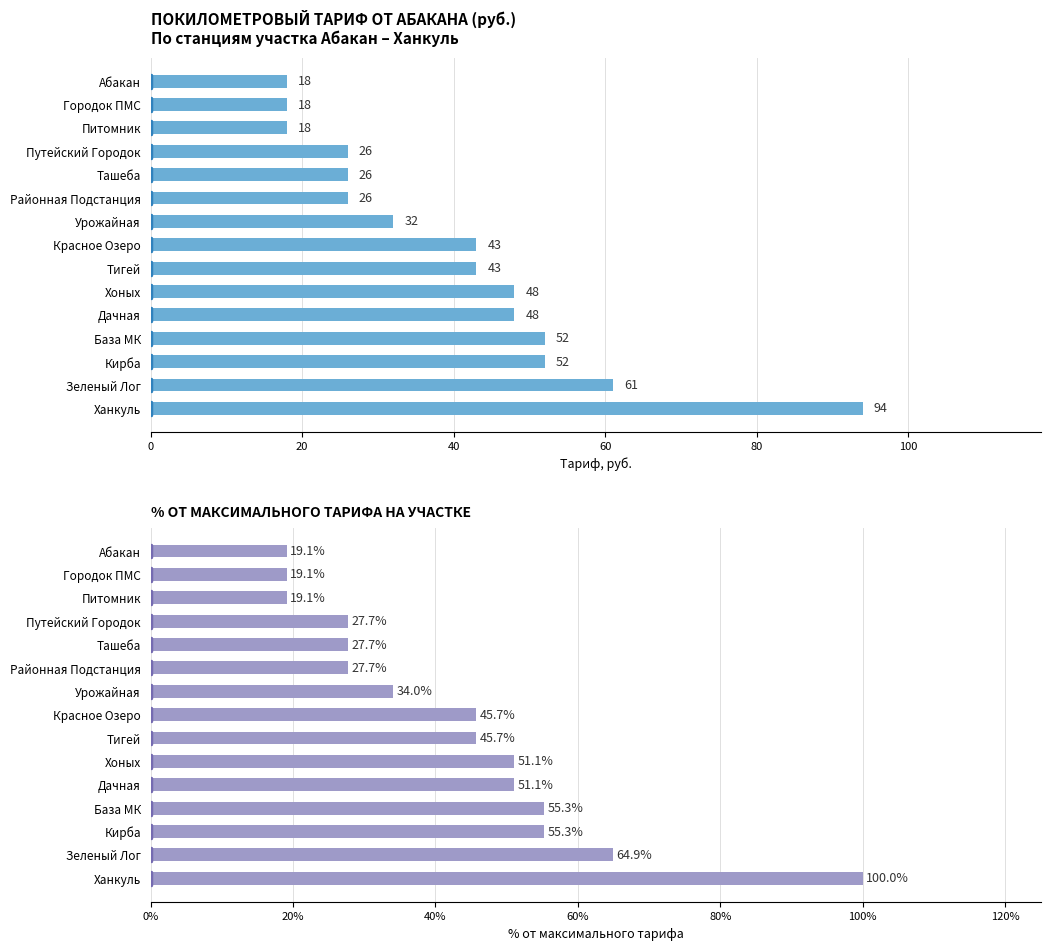

What is the difference between the highest and lowest values at База МК?

3.3